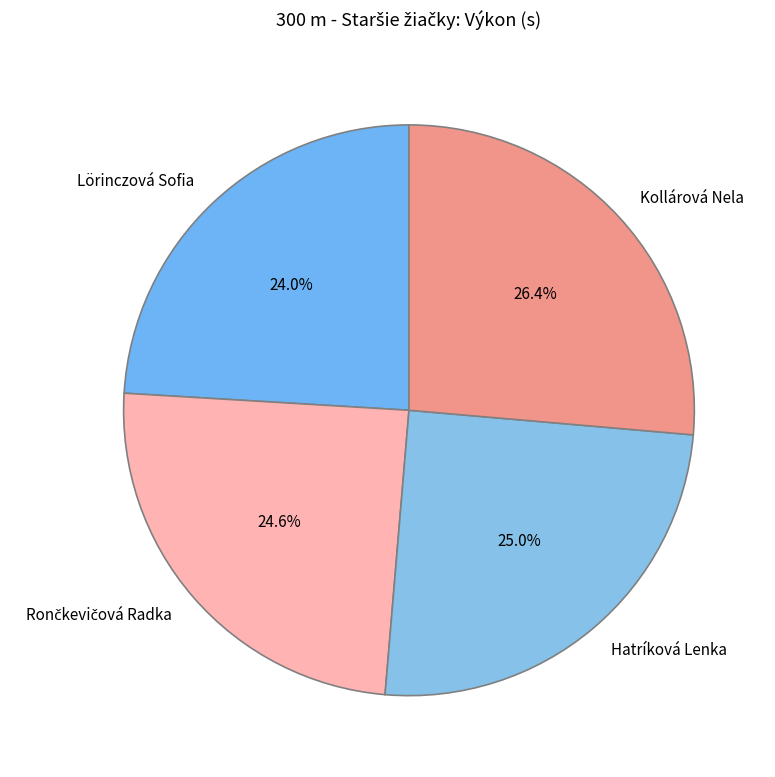

Is Lörinczová Sofia the majority of the pie?

No